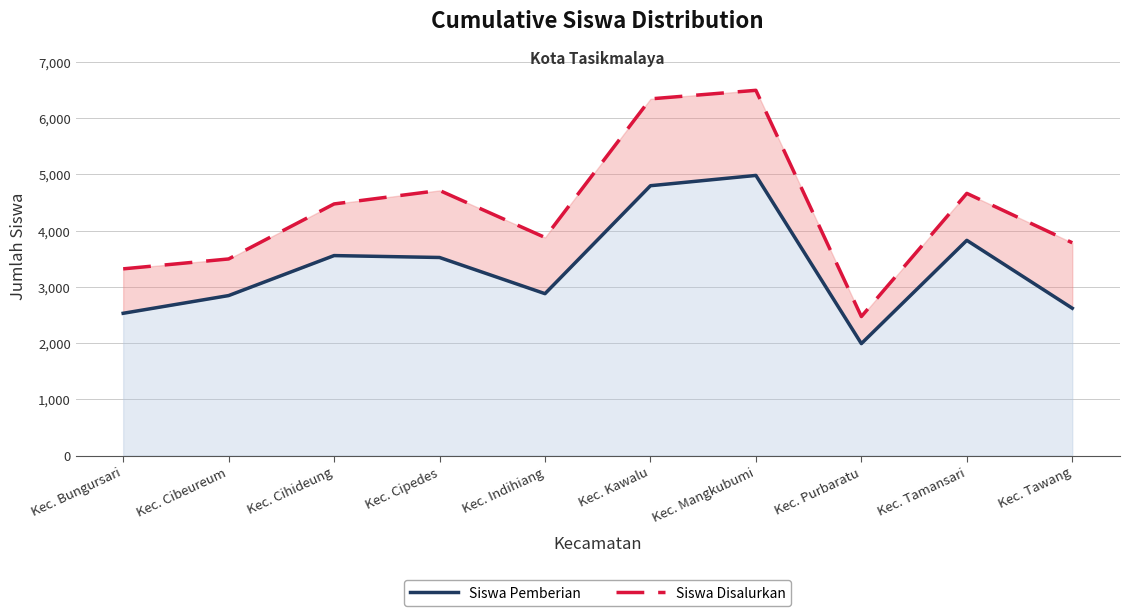

The value of Siswa Pemberian at Kec. Tawang is 2619. True or false?

True